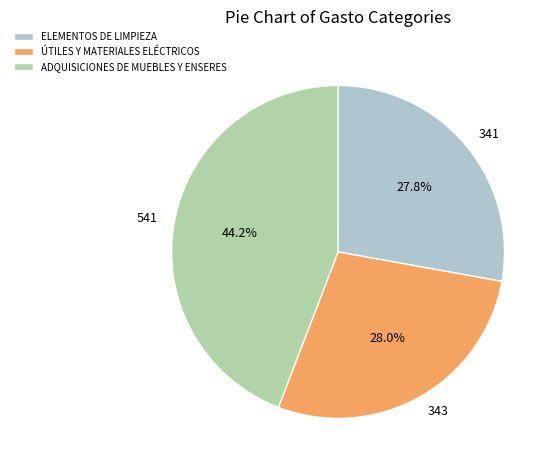

Does 343 represent more than half of the total?

No